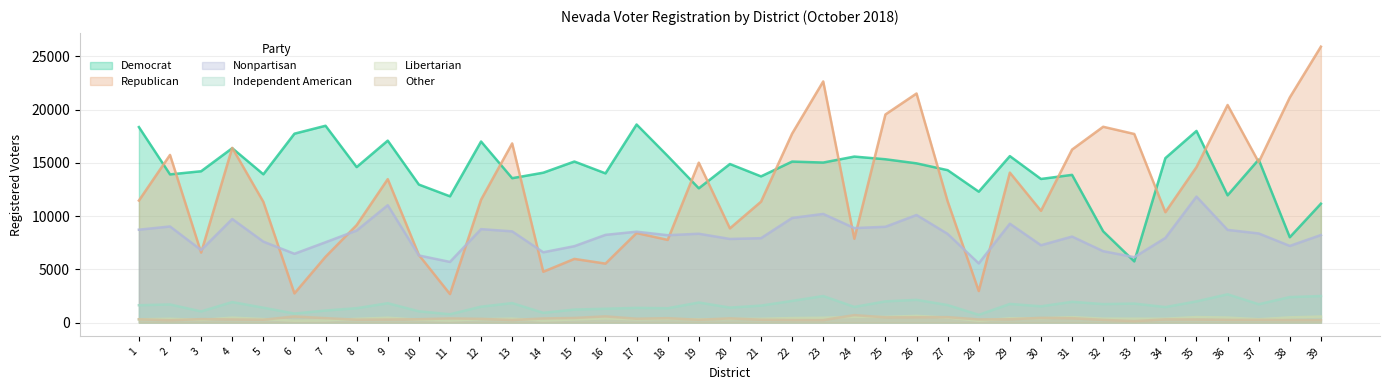

Between which two adjacent categories do Republican and Democrat first intersect?

1 and 2